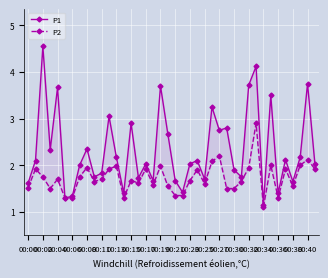

Reading left to right, what are all the values shown in this chart?

P1: 1.6	2.1	4.5	2.3	3.7	1.3	1.3	2.0	2.4	1.8	1.8	3.0	2.2	1.4	2.9	1.7	2.0	1.7	3.7	2.7	1.7	1.4	2.0	2.1	1.7	3.2	2.8	2.8	1.9	1.8	3.7	4.1	1.1	3.5	1.4	2.1	1.6	2.2	3.8	2.0
P2: 1.5	1.9	1.8	1.5	1.7	1.3	1.3	1.8	1.9	1.6	1.7	1.9	2.0	1.3	1.7	1.6	1.9	1.6	2.0	1.6	1.4	1.4	1.7	1.9	1.6	2.1	2.2	1.5	1.5	1.6	1.9	2.9	1.1	2.0	1.3	1.9	1.6	2.0	2.1	1.9